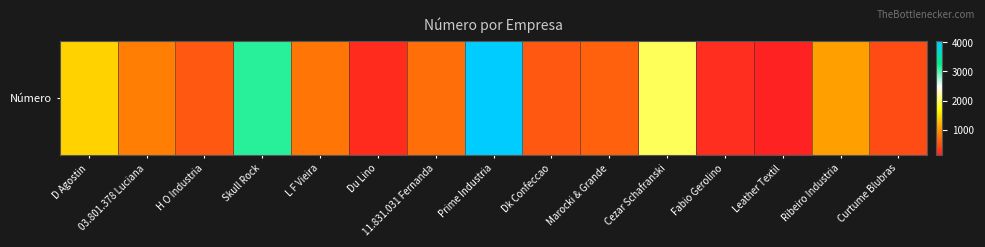

What is the difference between the maximum and minimum values?

3912